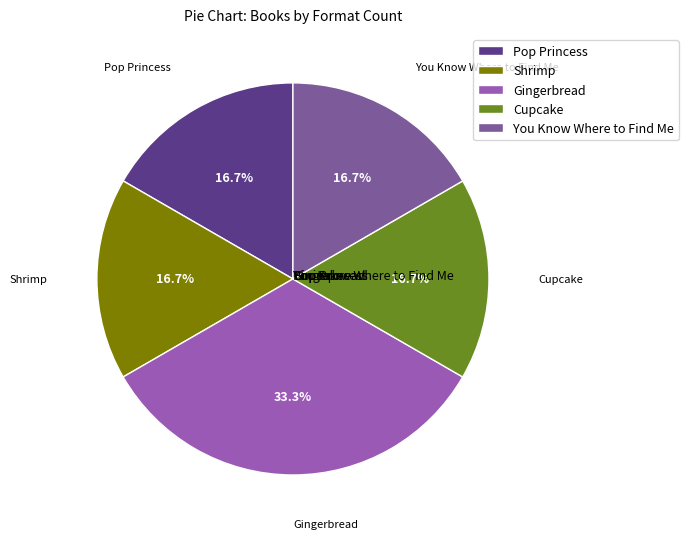

Which category has the biggest portion of the pie?

Gingerbread